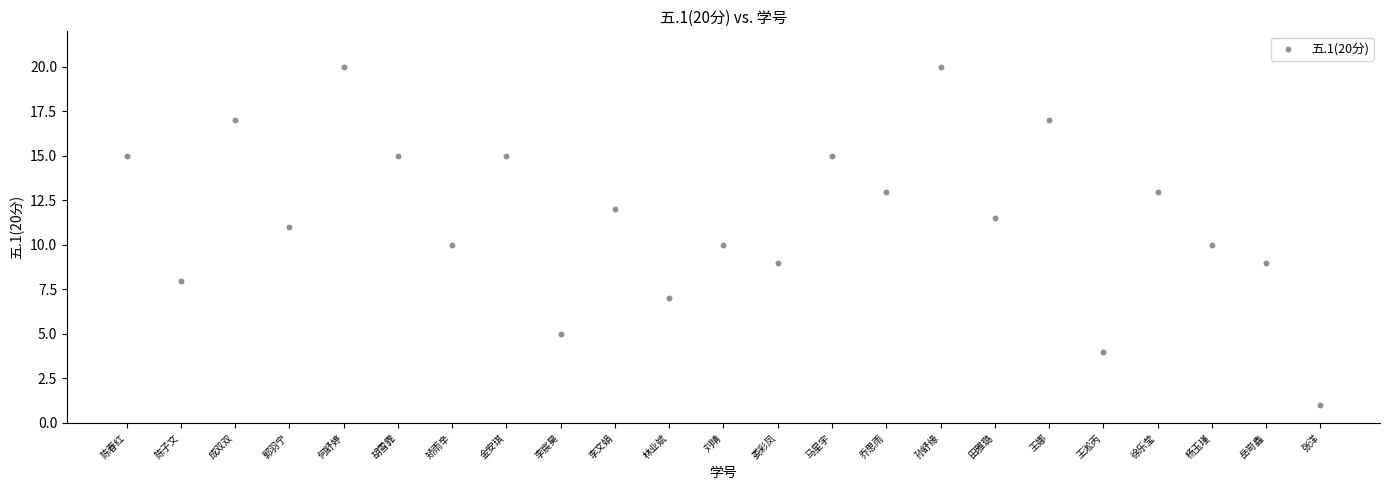

What is the range of X values (max minus min)?

22.0